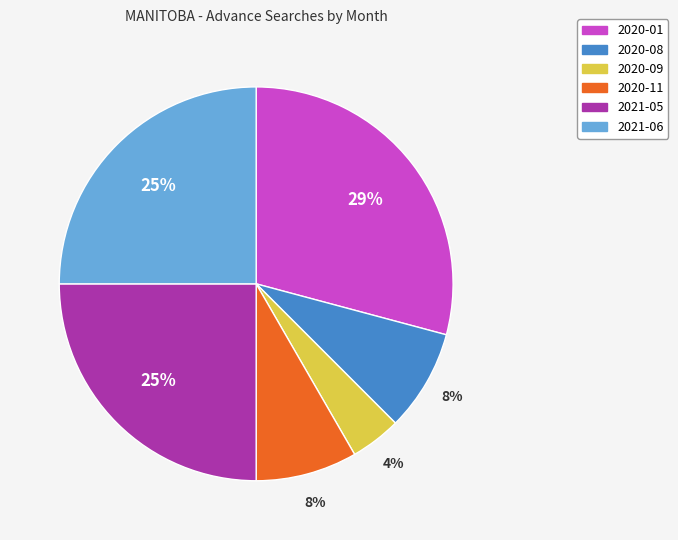

Do 2020-01 and 2021-06 together represent more than half of the pie?

Yes